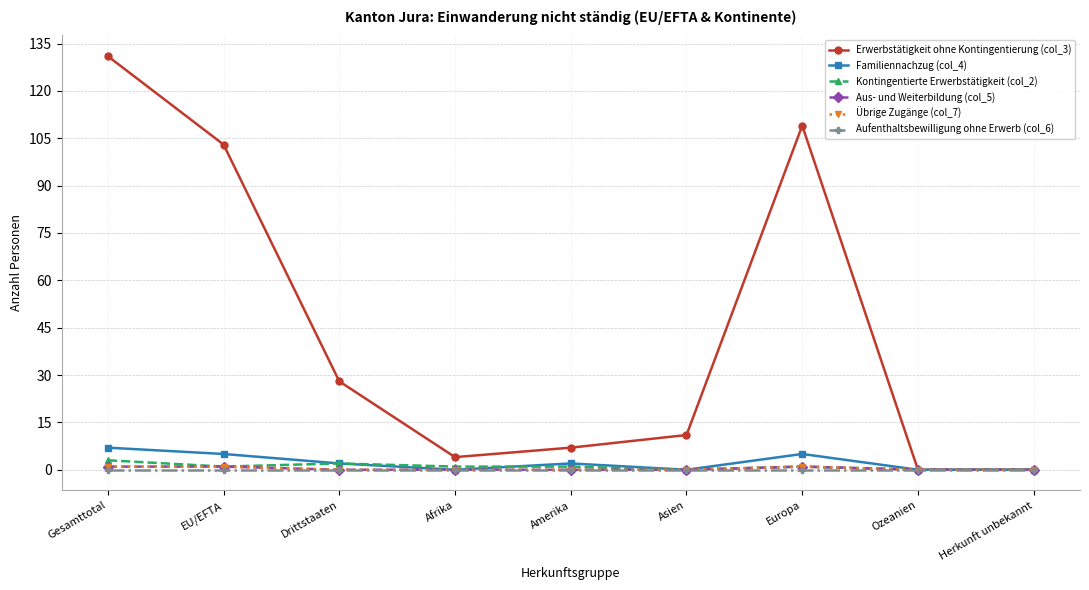

What is the label of the 2nd point from the left?

EU/EFTA